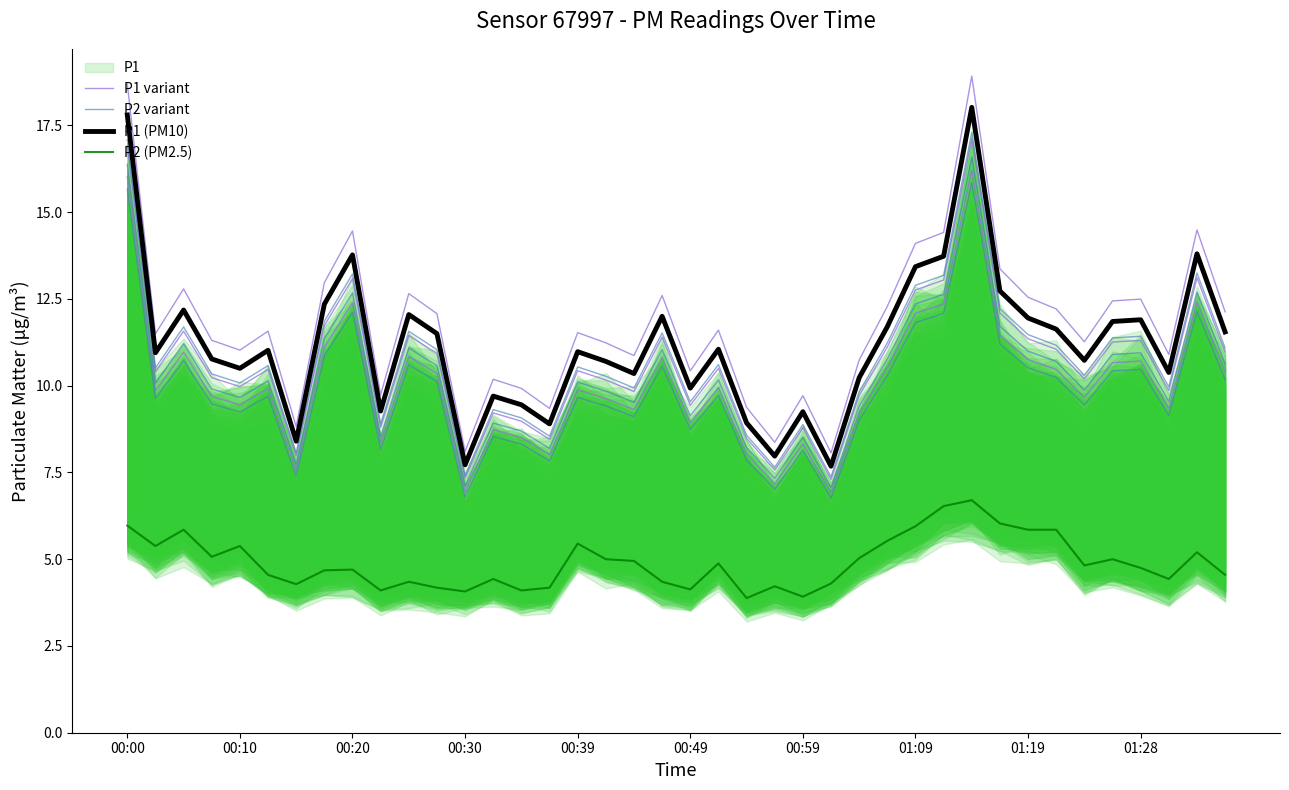

Which has a higher value, 13 or 00:59?

13